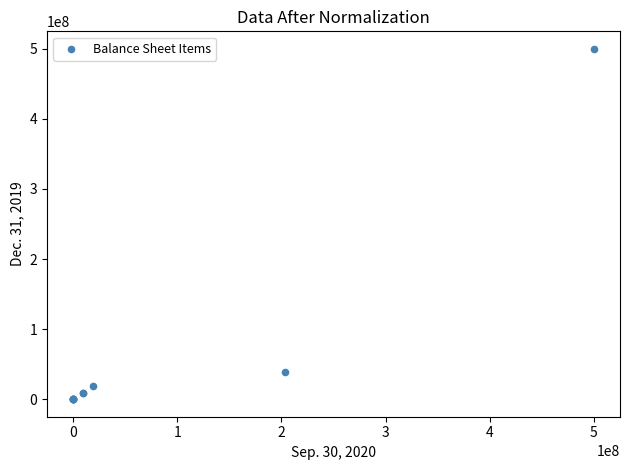

What Y value in the scatter plot is closest to 250000000?

39301323.0